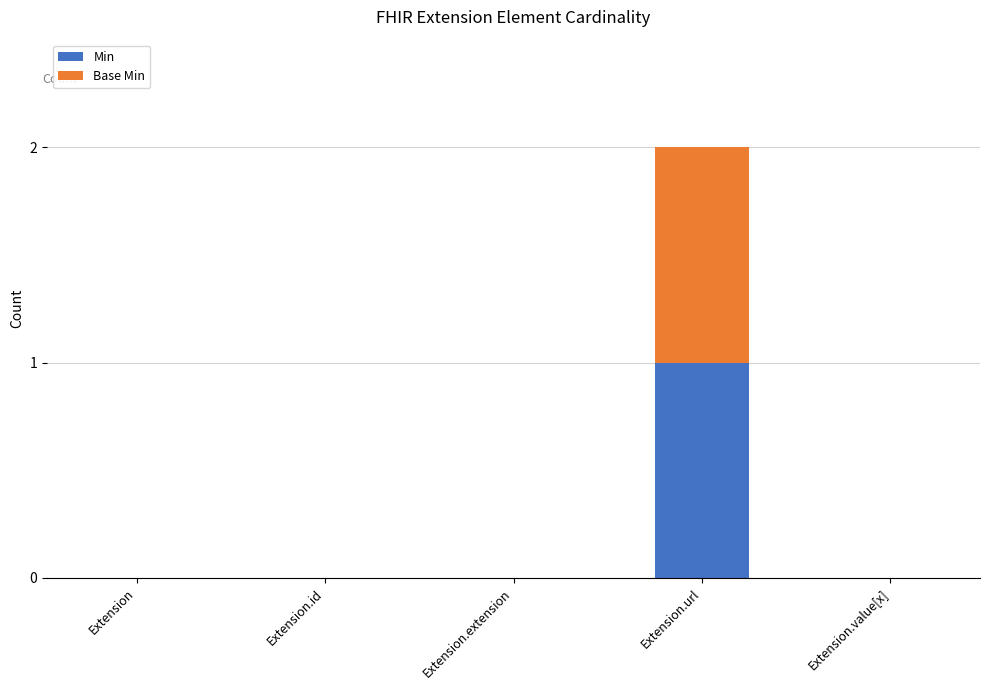

Which category has the highest value in the Min series?

Extension.url